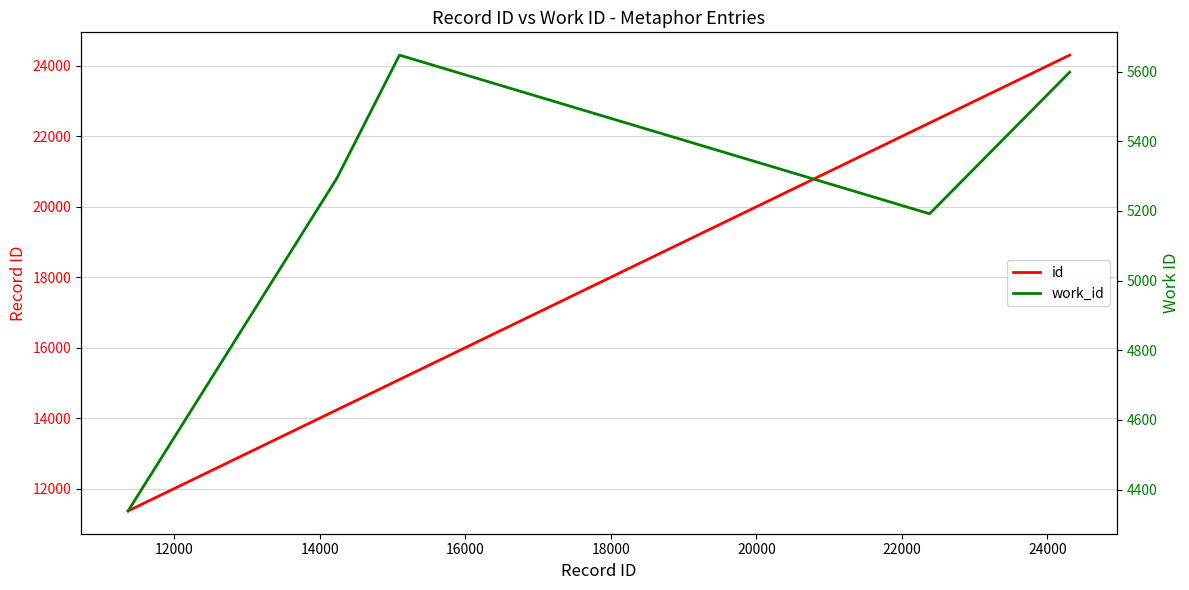

What is the minimum value for work_id?

4339